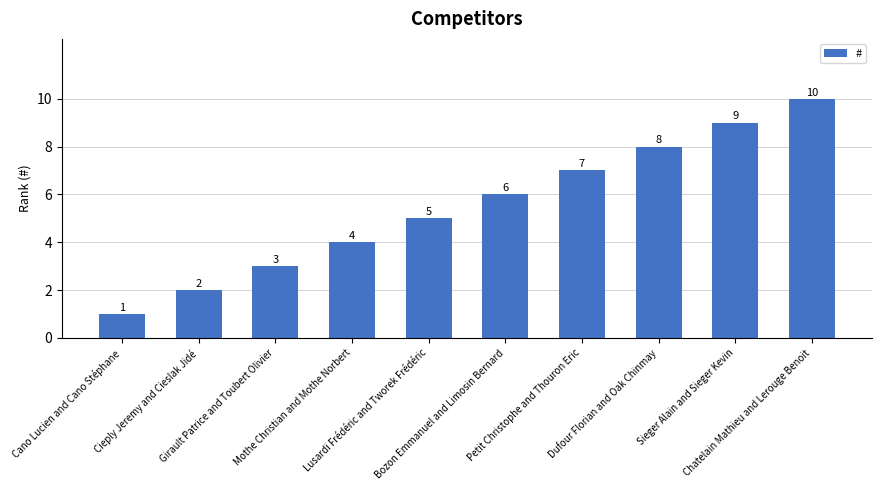

List the labels in order of value, smallest first.

Cano Lucien and Cano Stéphane, Cieply Jeremy and Cieslak Jidé, Girault Patrice and Toubert Olivier, Mothe Christian and Mothe Norbert, Lusardi Frédéric and Tworek Frédéric, Bozon Emmanuel and Limosin Bernard, Petit Christophe and Thouron Eric, Dufour Florian and Oak Chinmay, Sieger Alain and Sieger Kevin, Chatelain Mathieu and Lerouge Benoit